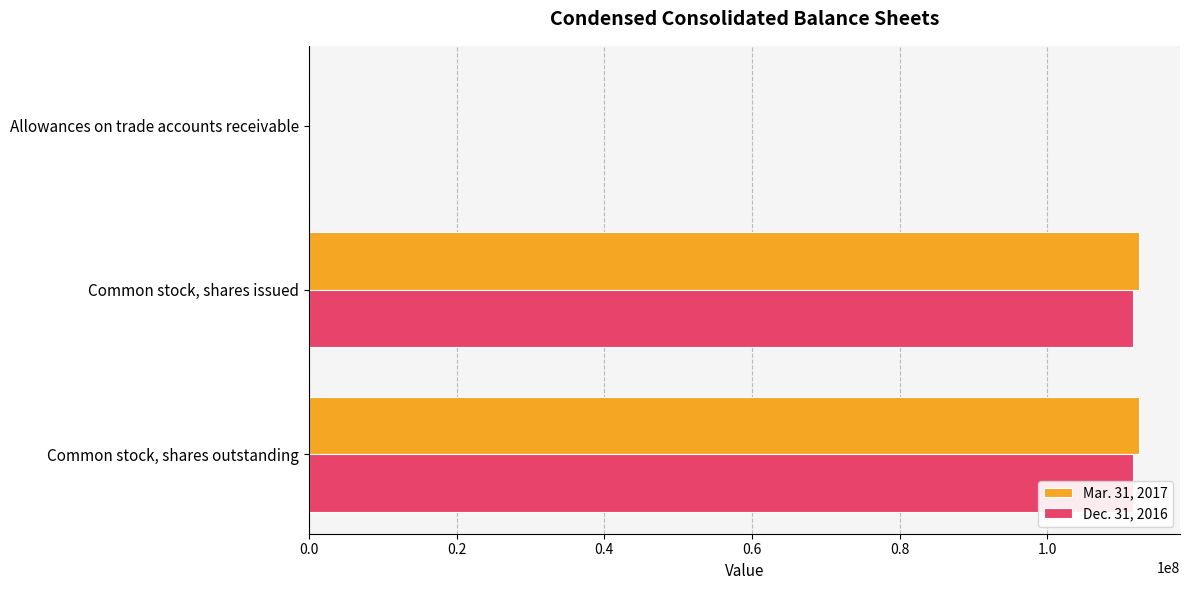

Which series has the widest spread of values?

Mar. 31, 2017